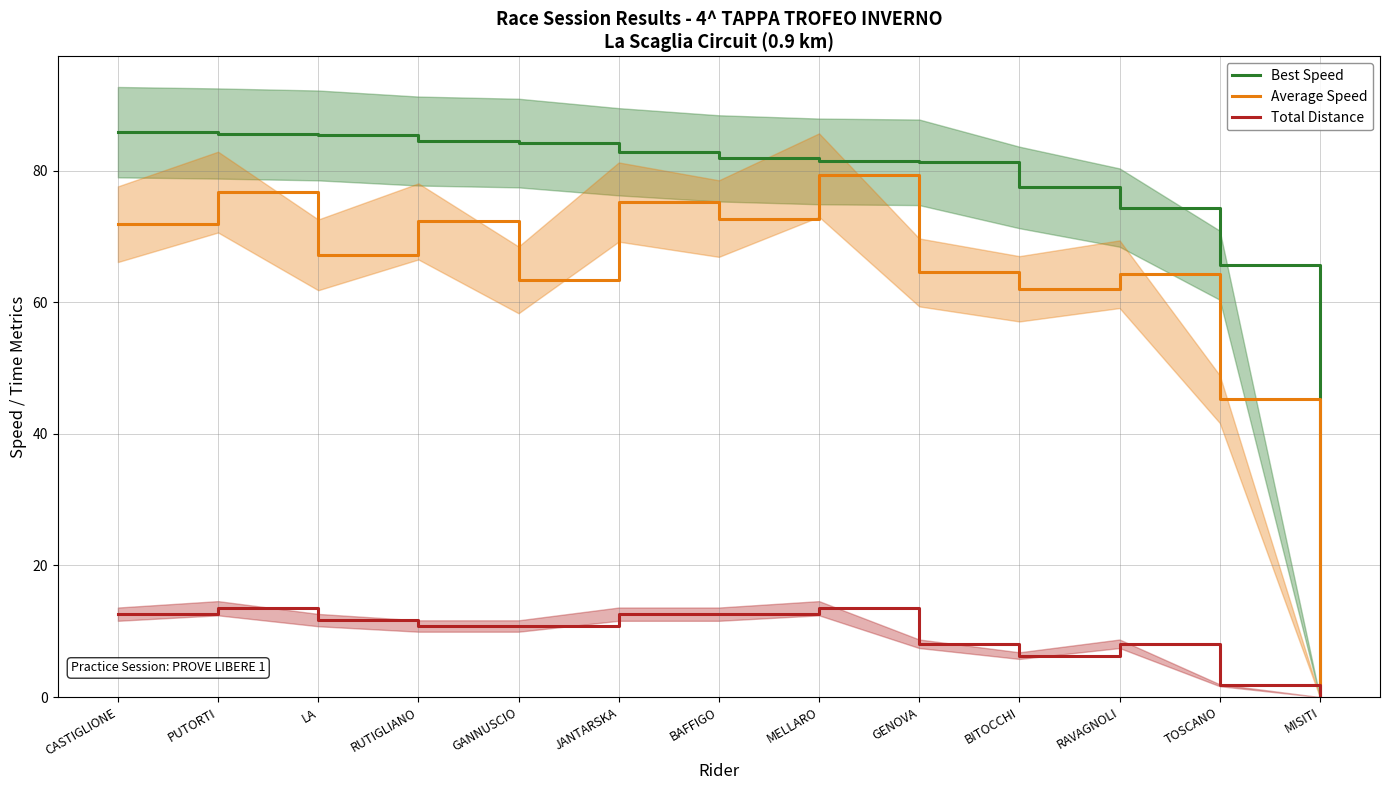

List the series in order of their peak value, lowest first.

Total Distance, Average Speed, Best Speed